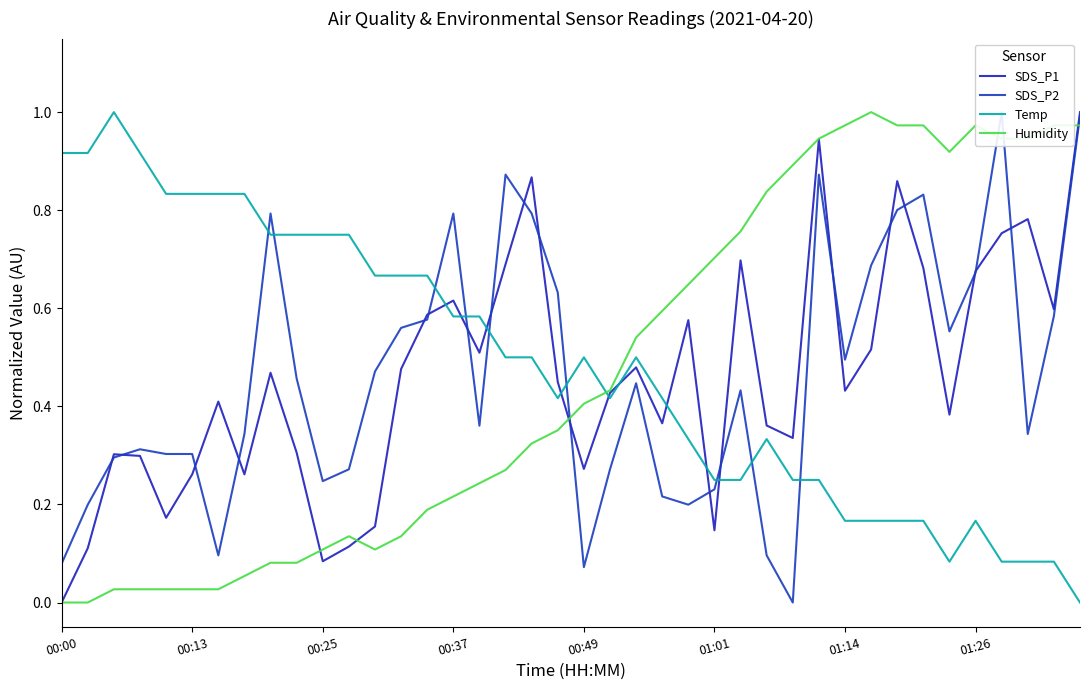

Which series has the largest total across all categories?

Temp